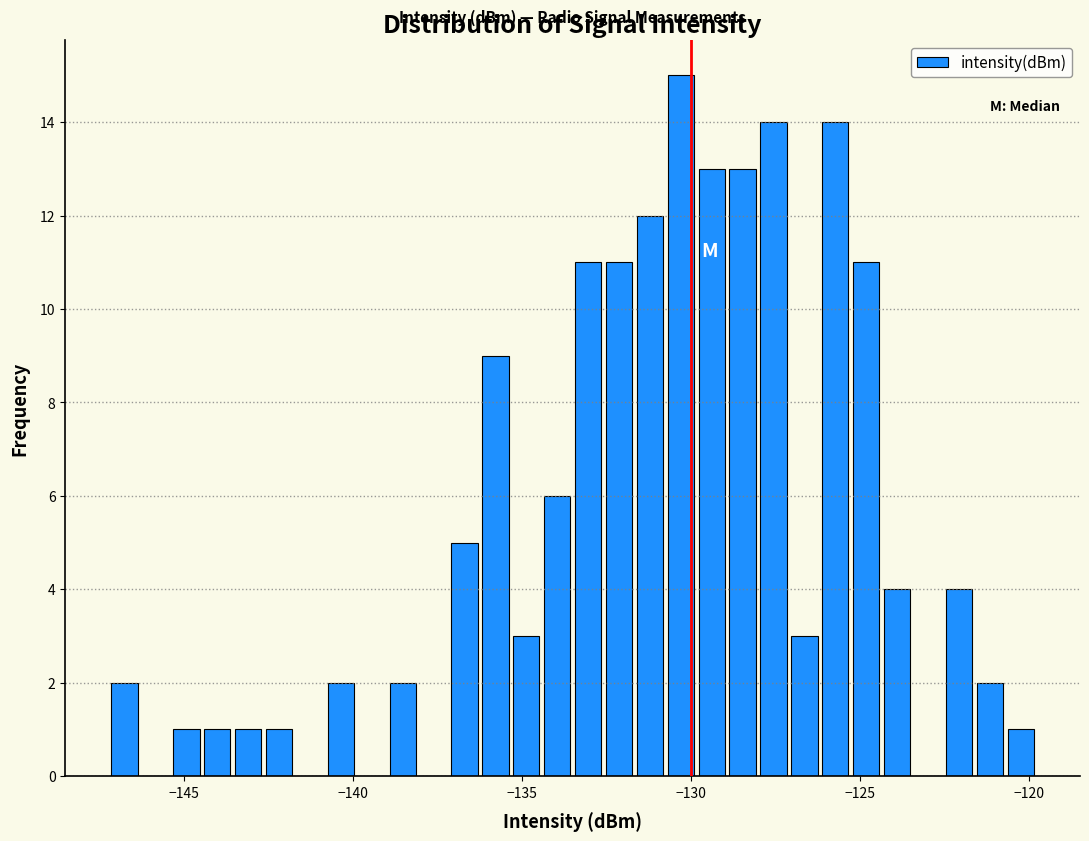

Around what value on the x-axis is the tallest bar? Give the approximate position of its centre, as read against the axis.

-130.5